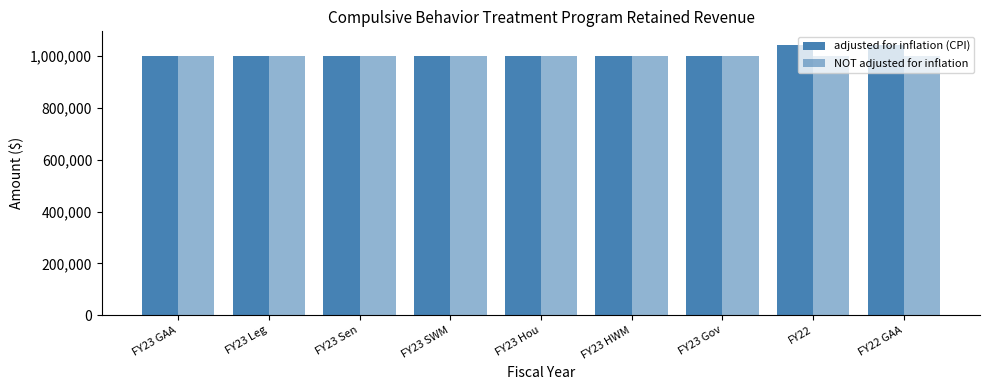

Rank the series at FY23 Gov from highest to lowest value.

adjusted for inflation (CPI), NOT adjusted for inflation